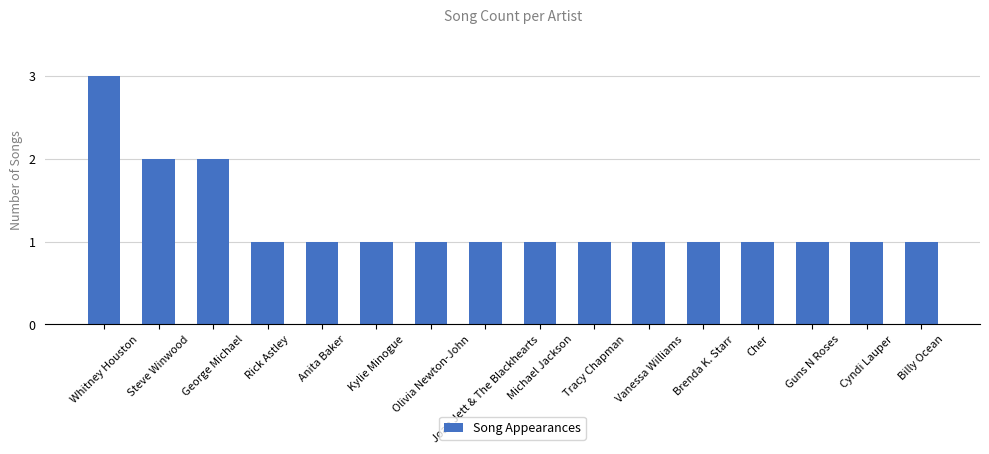

What is the label of the 11th bar from the right?

Kylie Minogue